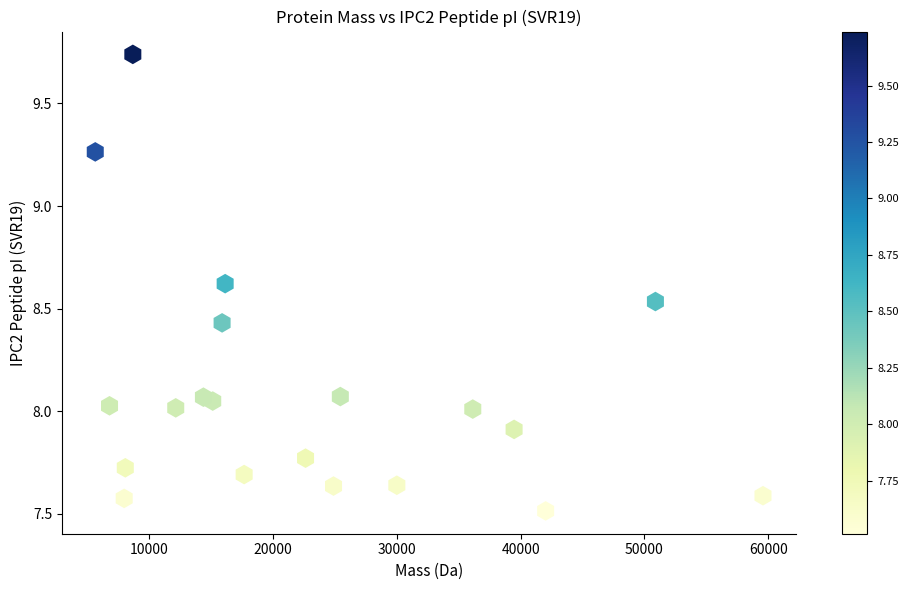

What is the range of Y values (max minus min)?

2.2